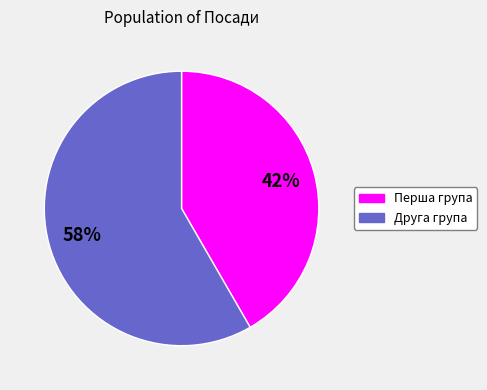

Is there a majority slice in this chart?

Yes